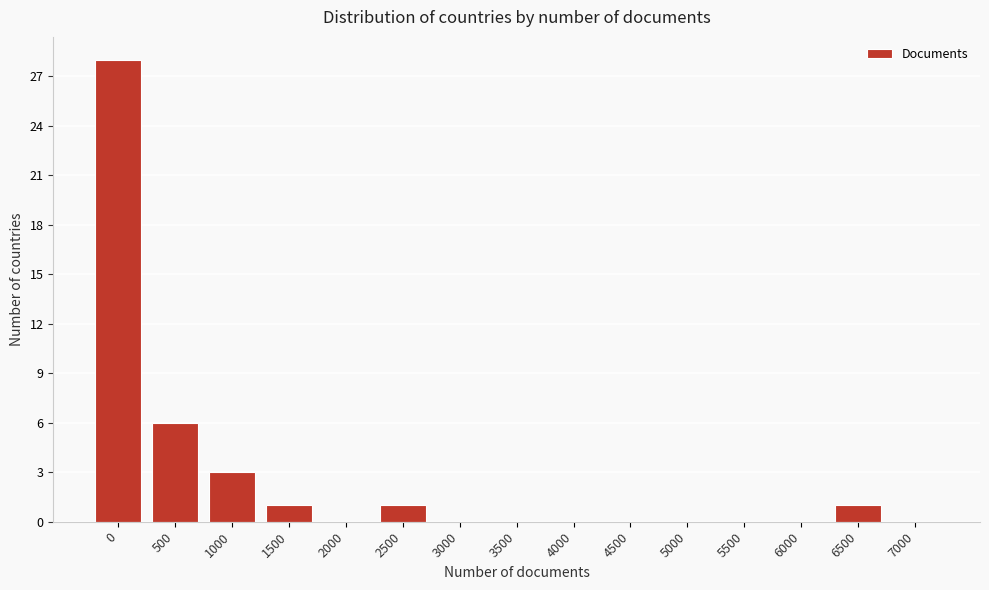

Reading left to right, list all the values displayed in this chart.

0=28	500=6	1000=3	1500=1	2000=0	2500=1	3000=0	3500=0	4000=0	4500=0	5000=0	5500=0	6000=0	6500=1	7000=0